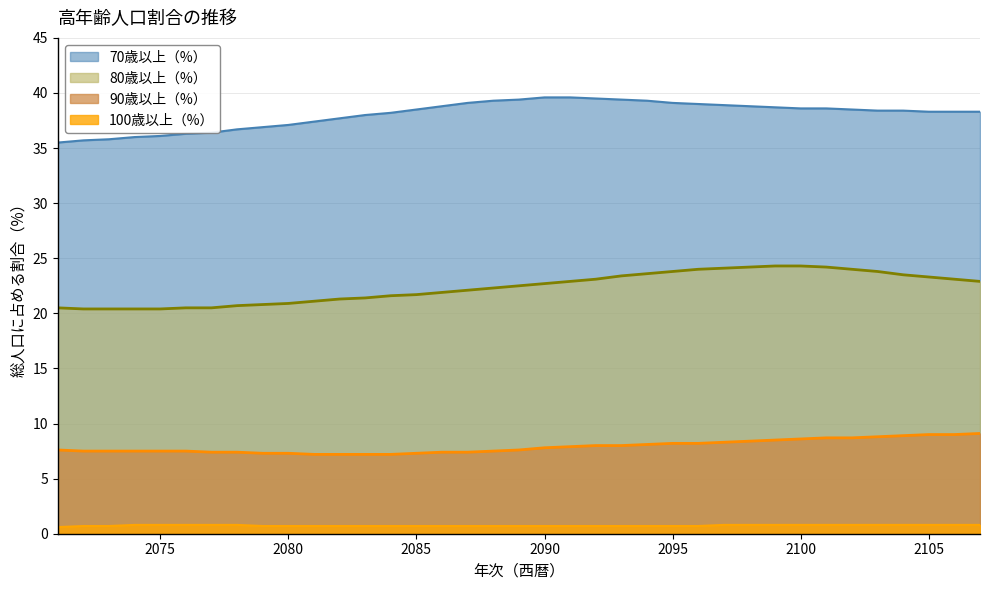

Count the number of categories in the chart.

37